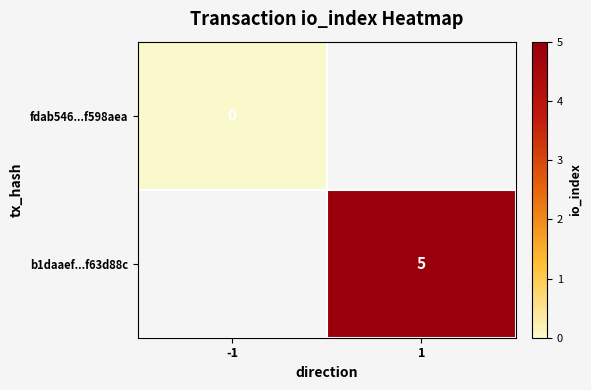

How many data points does each series have?

2